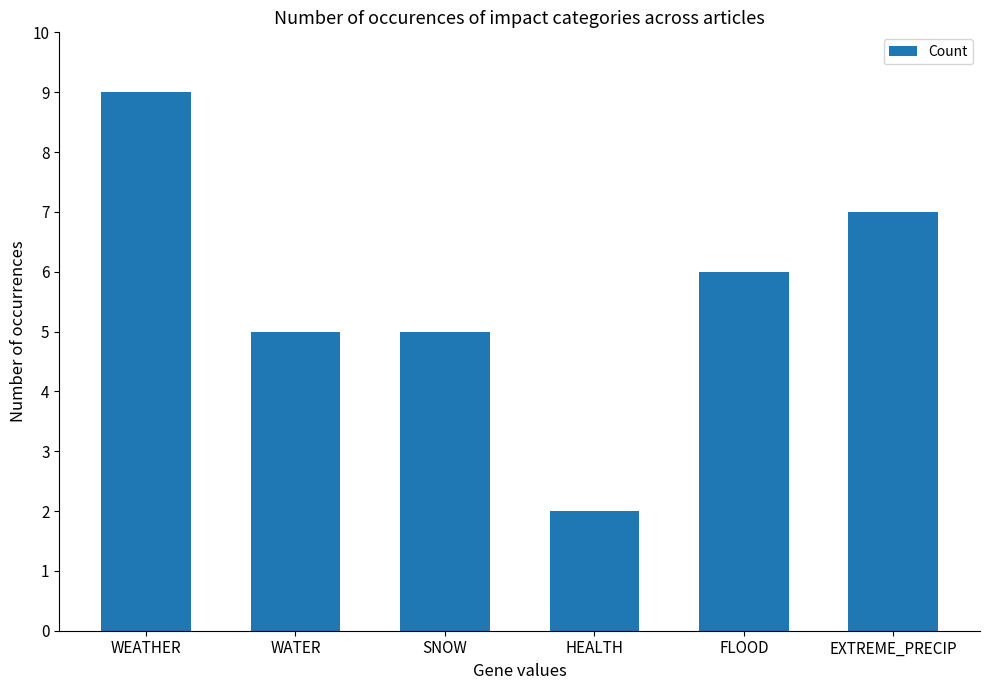

What is the value of the 6th bar from the left?

7